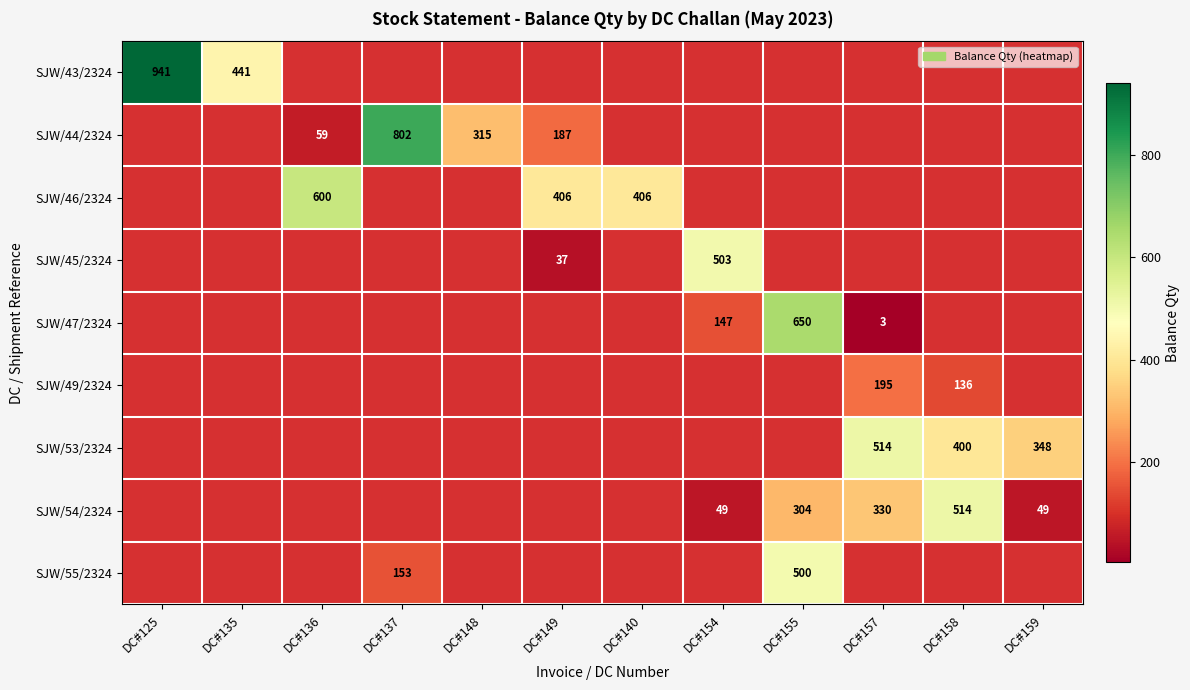

The value of SJW/44/2324 at DC#148 is 179. True or false?

False